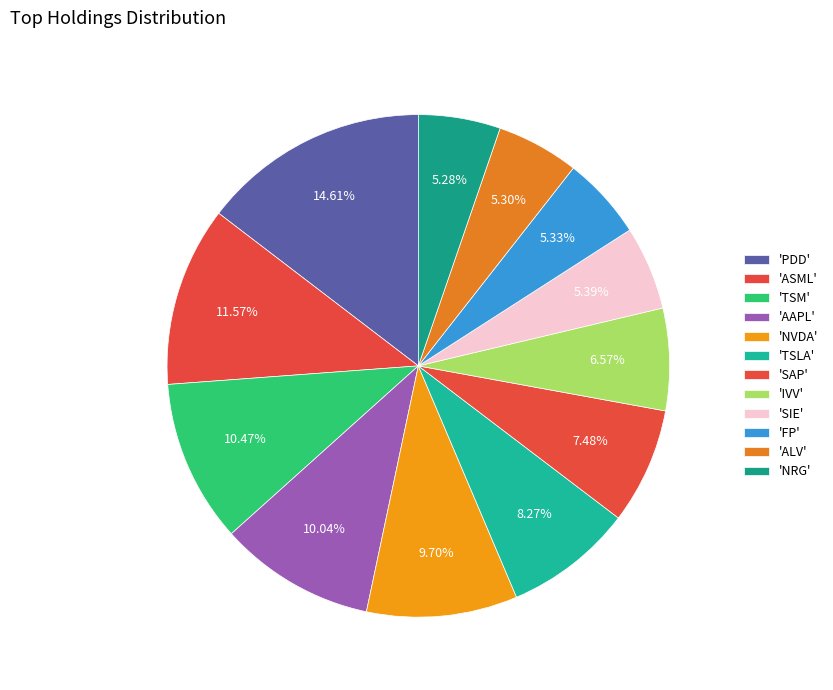

How many segments does this pie chart have?

12